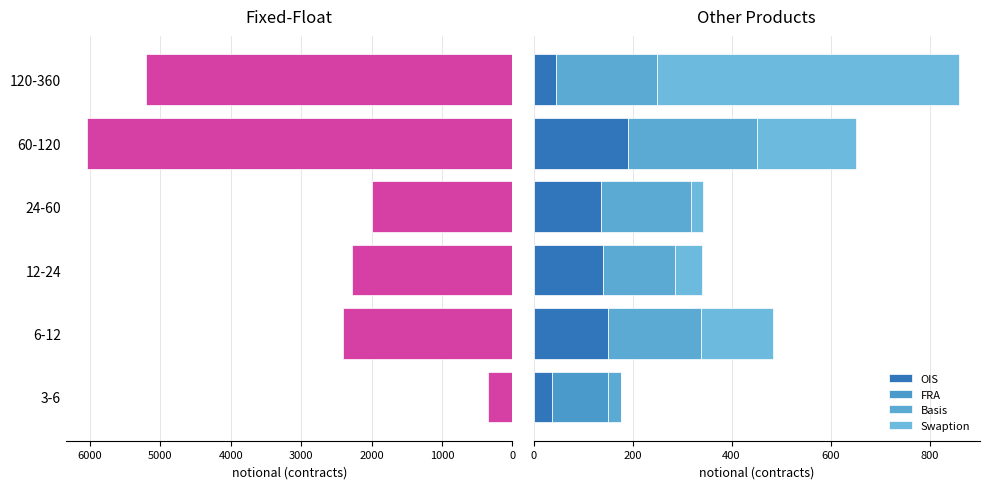

Which series has the largest range (max minus min)?

Fixed-Float